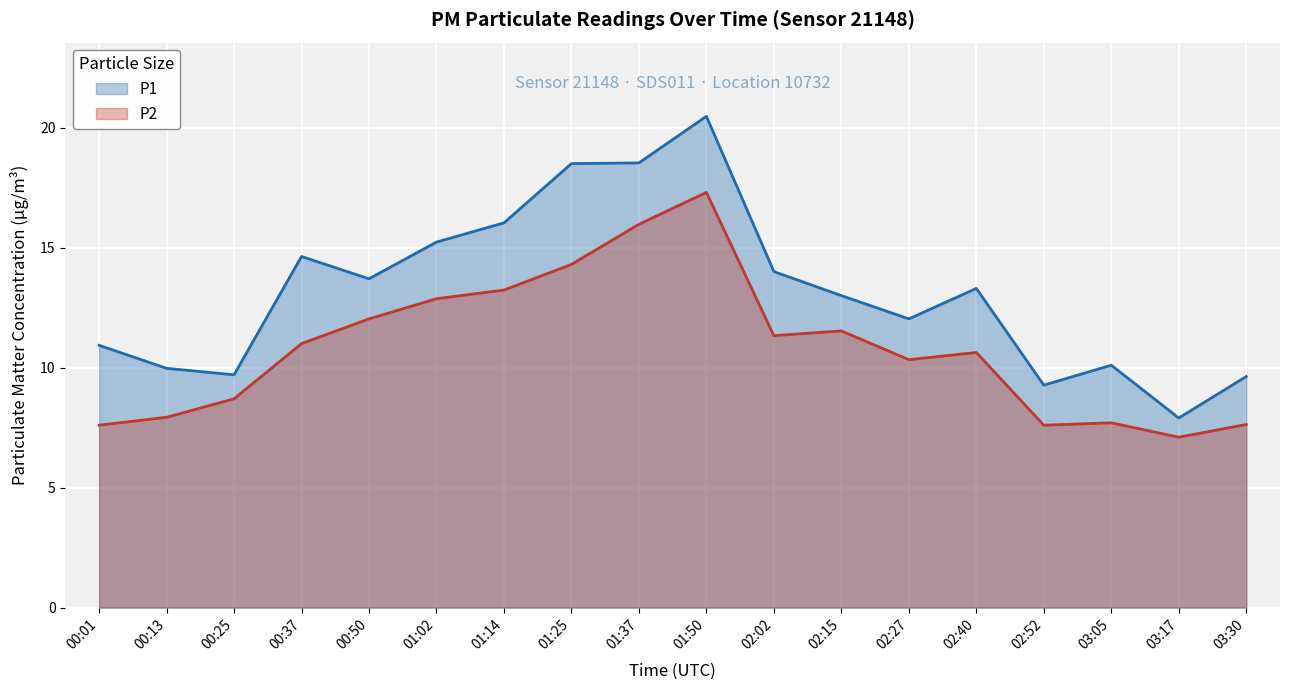

In P1, how many points are higher than both neighbors (excluding endpoints)?

4